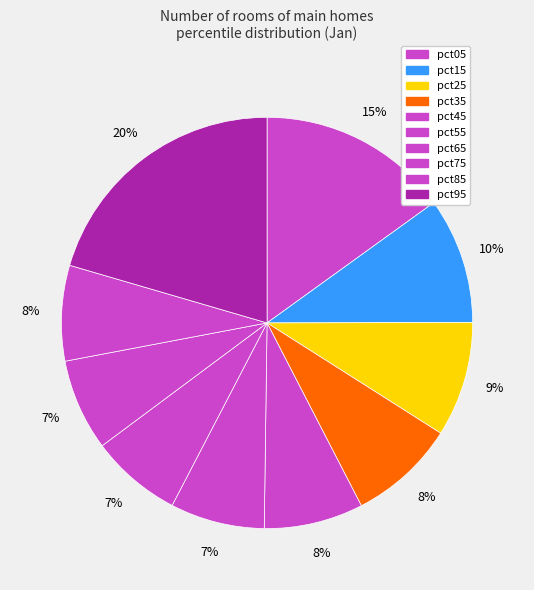

Does pct55 account for over 50% of the chart?

No